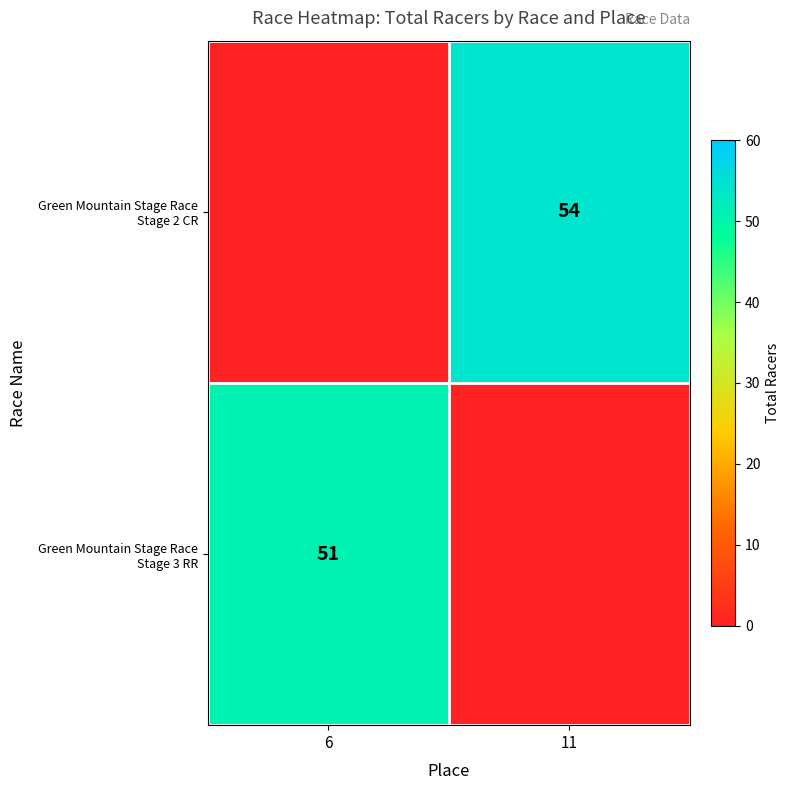

What is the smallest value displayed?

51.0